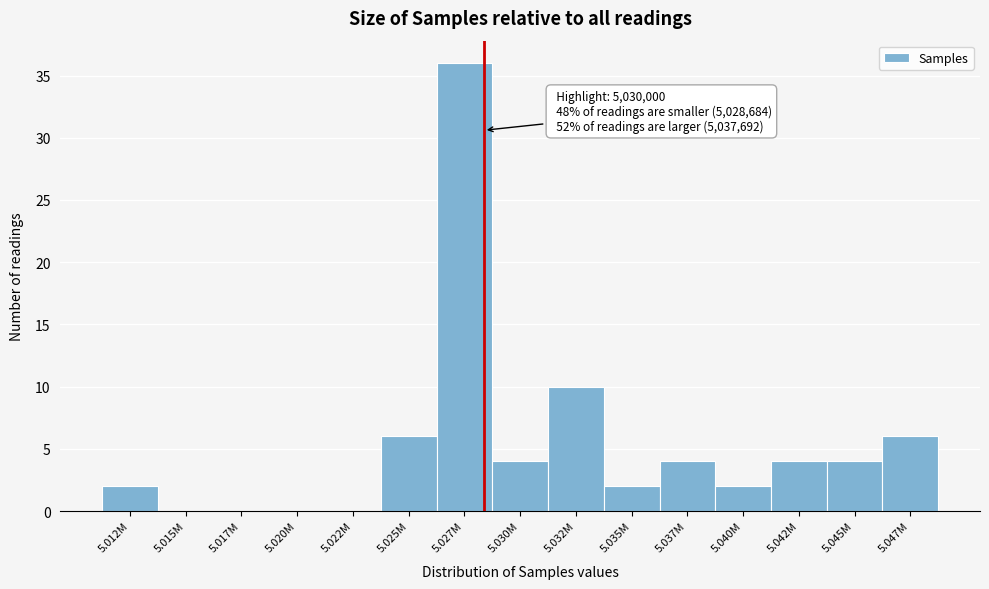

Reading left to right, list all the values displayed in this chart.

5.012M=2	5.015M=0	5.017M=0	5.020M=0	5.022M=0	5.025M=6	5.027M=36	5.030M=4	5.032M=10	5.035M=2	5.037M=4	5.040M=2	5.042M=4	5.045M=4	5.047M=6